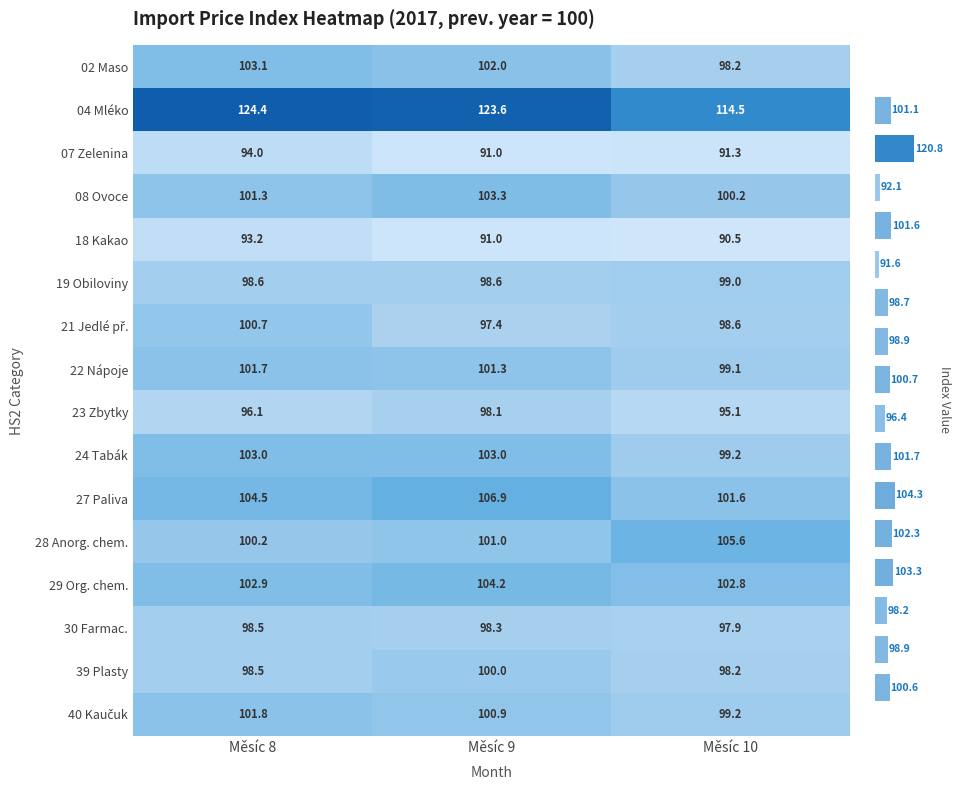

What is the greatest value displayed?

124.4